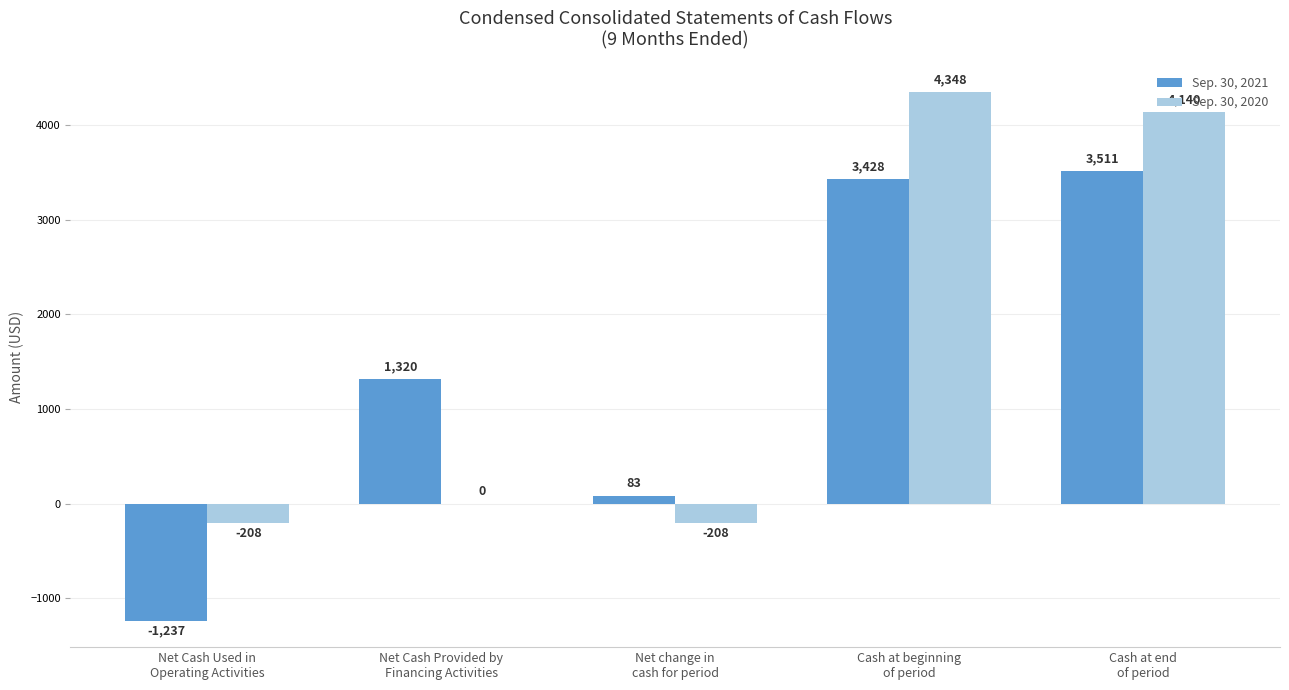

Which series changed the most between Net change in
cash for period and Cash at end
of period?

Sep. 30, 2020